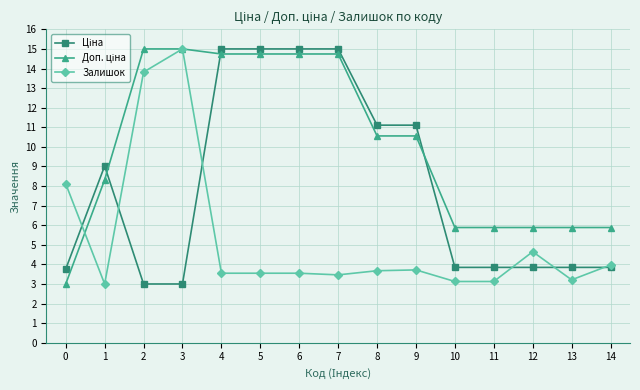

What is the average value of the Залишок series?

5.3